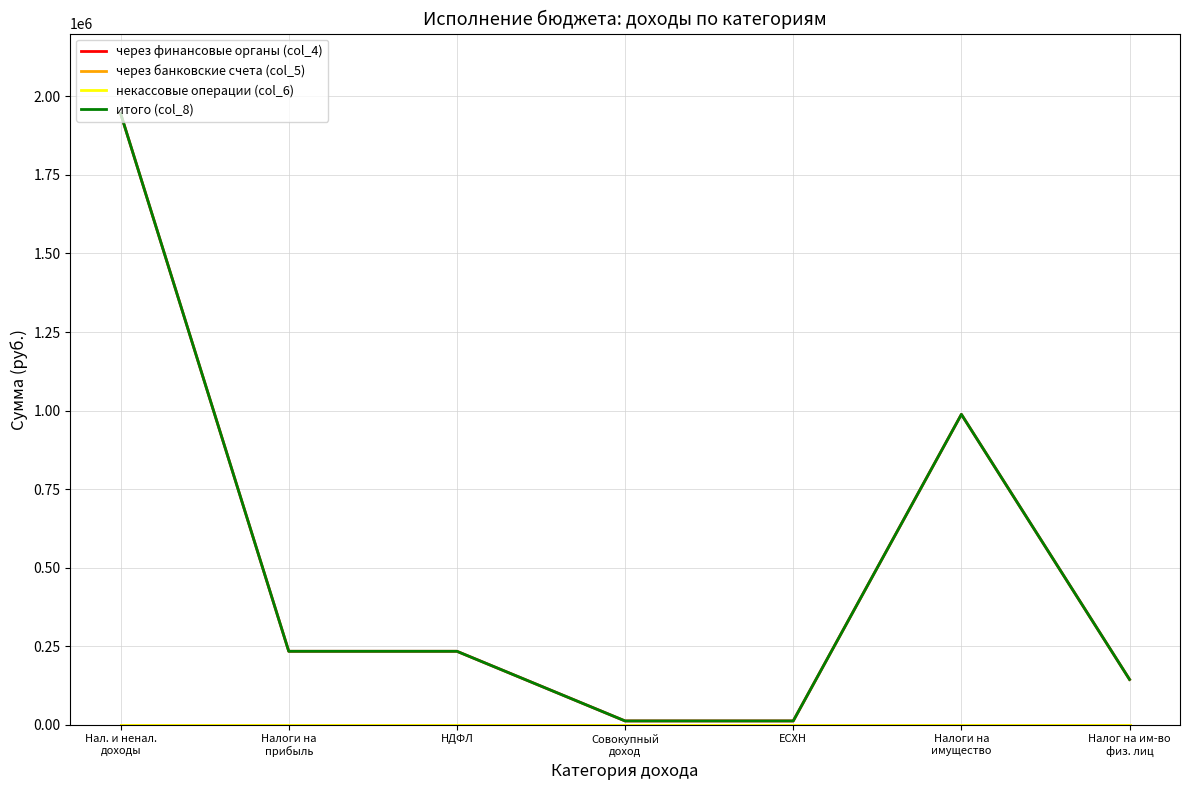

Does the chart display data point markers on the line(s)?

No